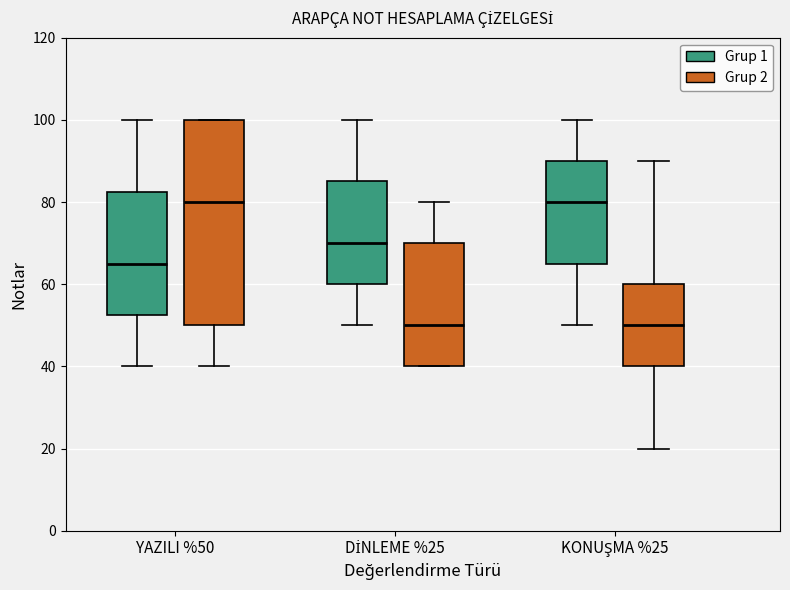

Reading left to right, read every box against the y-axis: the position of its median line, the range the box covers, and the ends of its whiskers. The values are not printed on the chart, so give them approximately, as read against the axis.

YAZILI %50 (Grup 1): median 66, box 52 to 82, whiskers 40 to 100
YAZILI %50 (Grup 2): median 80, box 50 to 100, whiskers 40 to 100
DİNLEME %25 (Grup 1): median 70, box 60 to 86, whiskers 50 to 100
DİNLEME %25 (Grup 2): median 50, box 40 to 70, whiskers 40 to 80
KONUŞMA %25 (Grup 1): median 80, box 66 to 90, whiskers 50 to 100
KONUŞMA %25 (Grup 2): median 50, box 40 to 60, whiskers 20 to 90